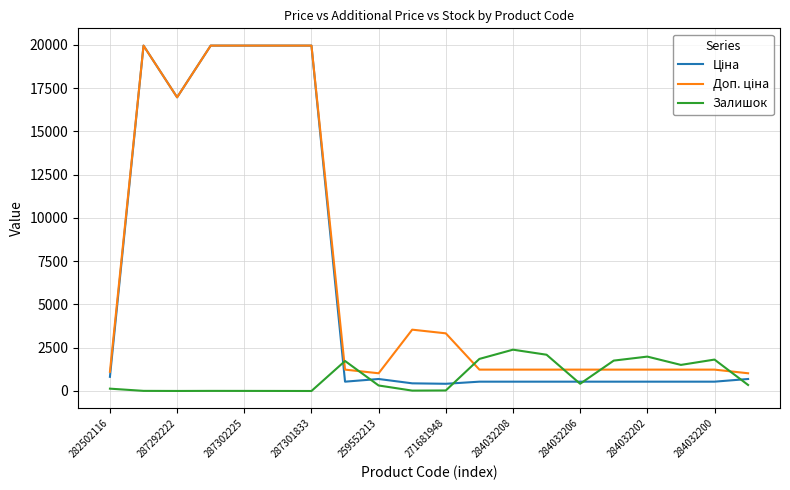

What is the maximum value shown in the chart?

19964.2